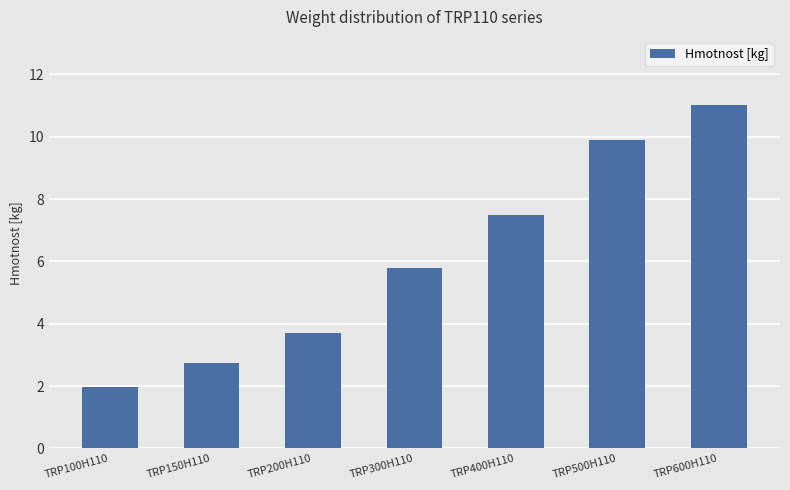

What is the difference between the values at TRP100H110 and TRP400H110?

5.5